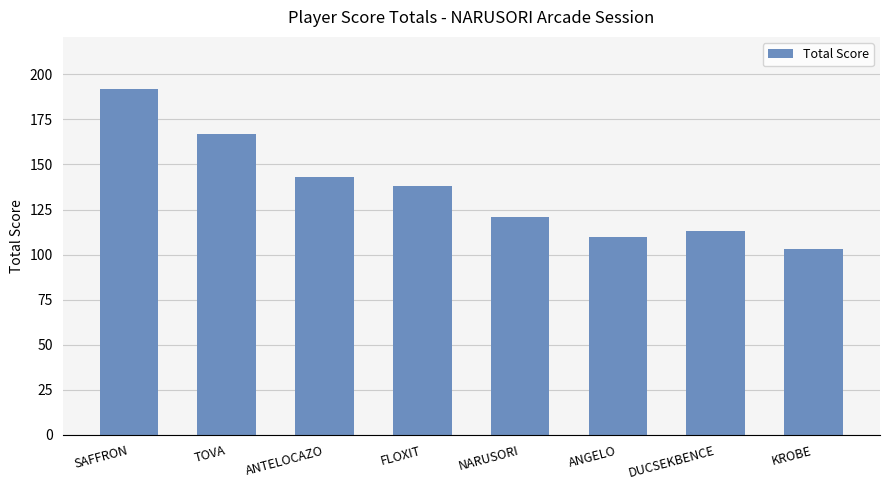

Does the chart contain stacked bars?

No